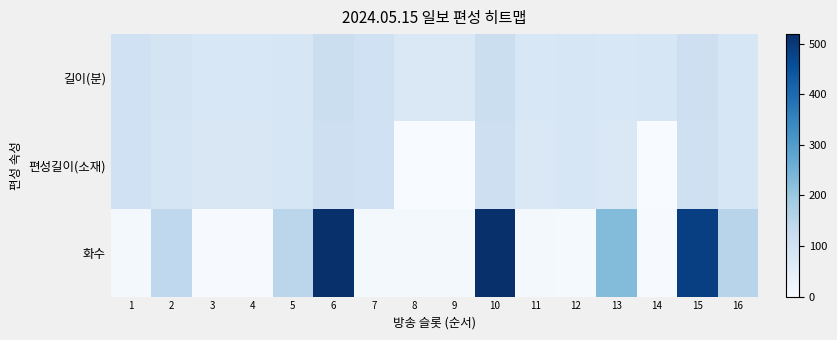

Reading left to right, what are all the values shown in this chart?

길이(분): 1=105	2=90	3=80	4=80	5=85	6=115	7=105	8=75	9=75	10=115	11=80	12=85	13=80	14=85	15=110	16=85
편성길이(소재): 1=104	2=86	3=78	4=78	5=84	6=110	7=104	8=0	9=0	10=110	11=75	12=84	13=75	14=0	15=107	16=83
화수: 1=11	2=139	3=3	4=4	5=146	6=519	7=11	8=9	9=10	10=519	11=10	12=8	13=229	14=4	15=487	16=153